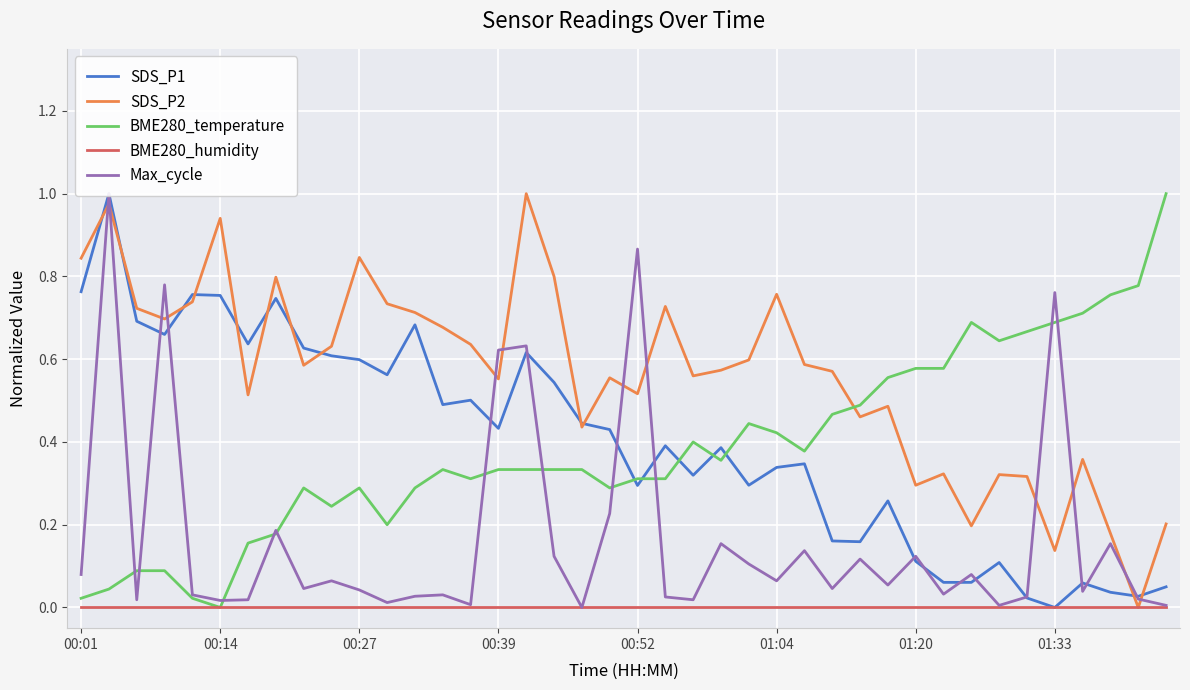

What is the sum of the BME280_temperature values at 21 and 31?

0.9